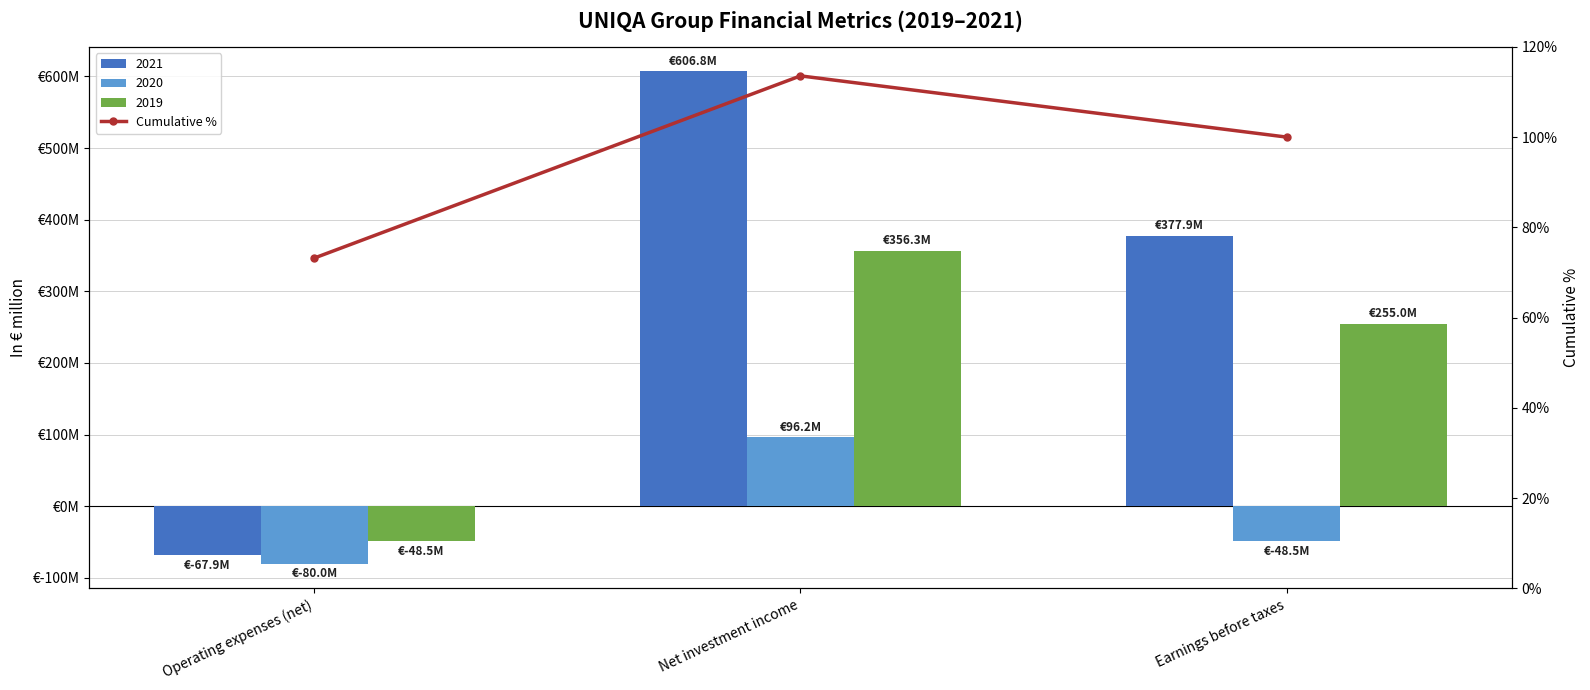

Reading left to right, what are all the values shown in this chart?

Operating expenses (net)=73.2	Net investment income=113.6	Earnings before taxes=100.0